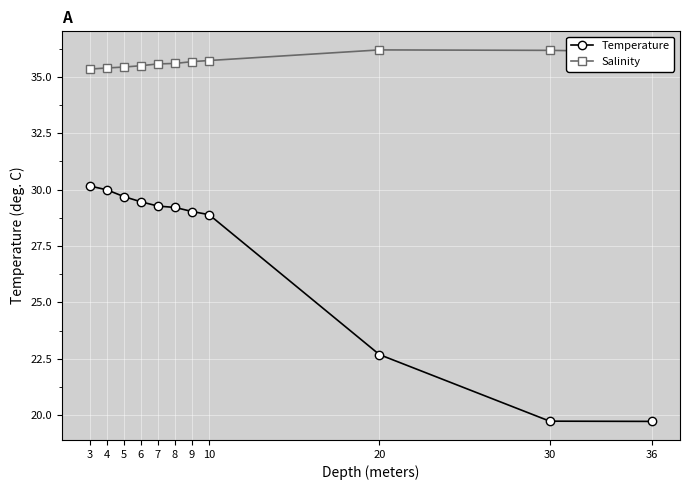

What is the difference between the highest and lowest values at 30?

16.4